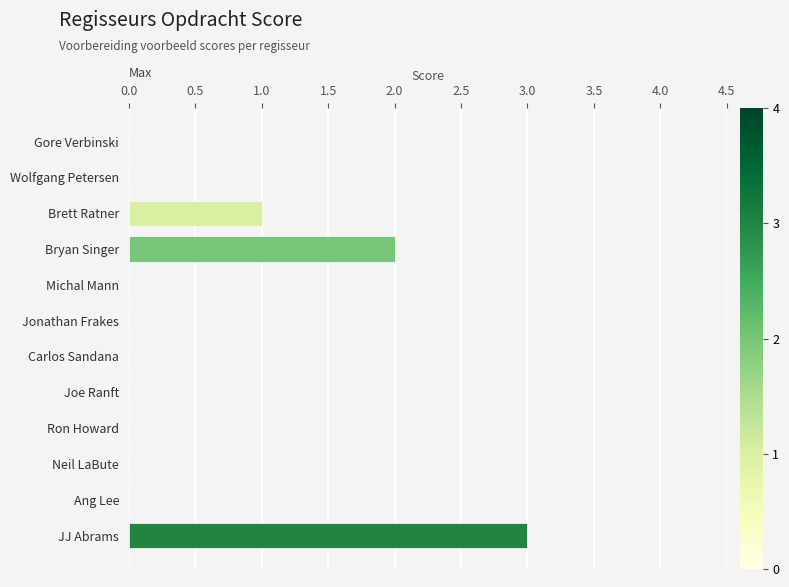

The chart shows a value of 2 at Joe Ranft. True or false?

False